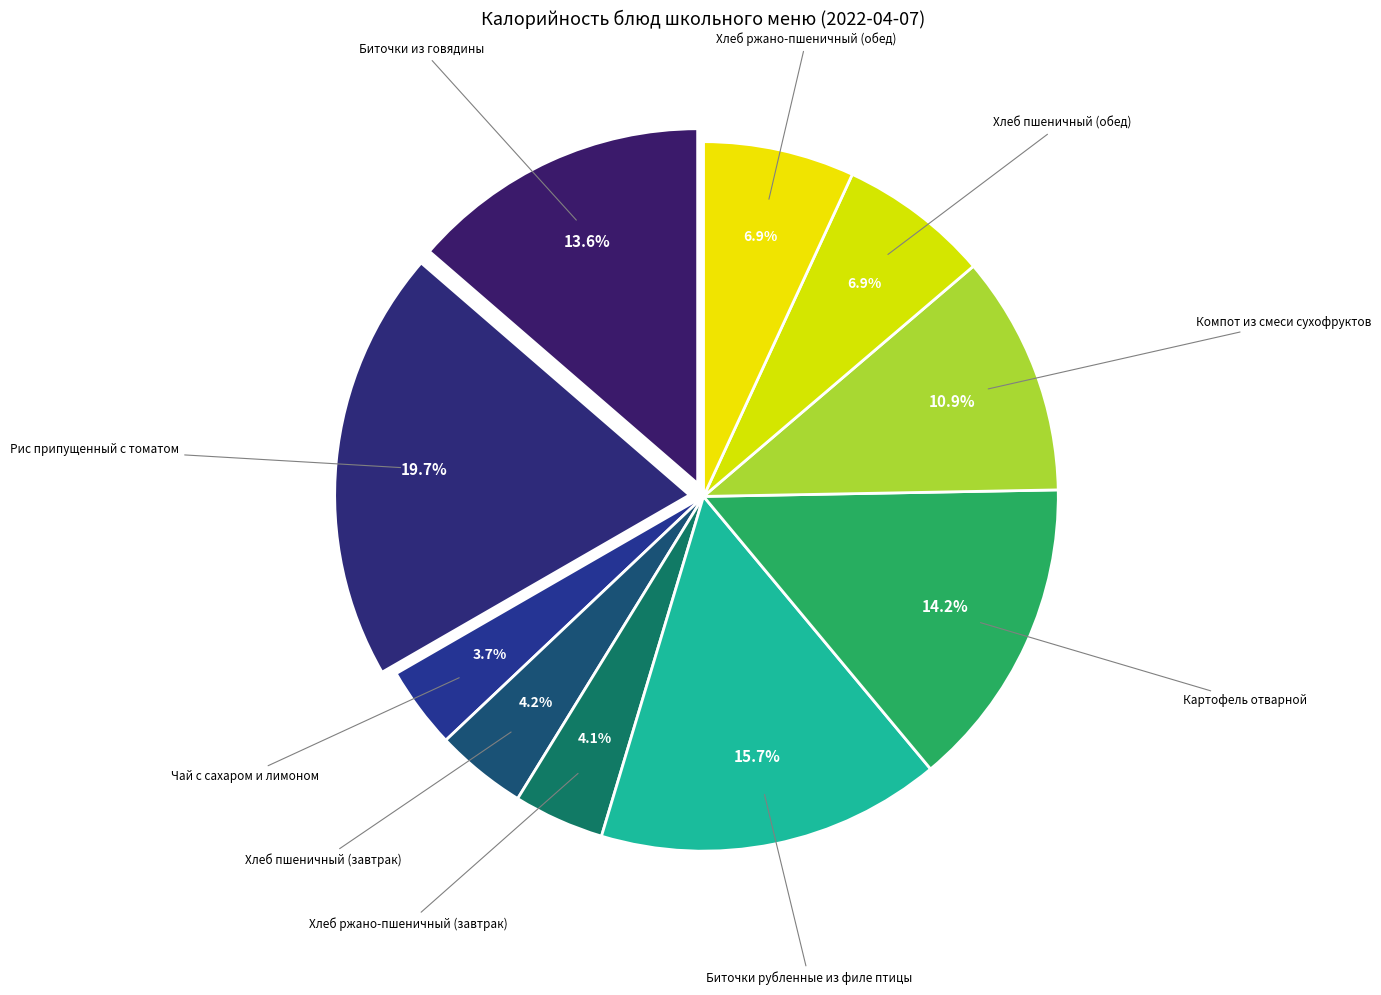

Rank the categories by value from lowest to highest.

Чай с сахаром и лимоном, Хлеб ржано-пшеничный (завтрак), Хлеб пшеничный (завтрак), Хлеб пшеничный (обед), Хлеб ржано-пшеничный (обед), Компот из смеси сухофруктов, Биточки из говядины, Картофель отварной, Биточки рубленные из филе птицы, Рис припущенный с томатом